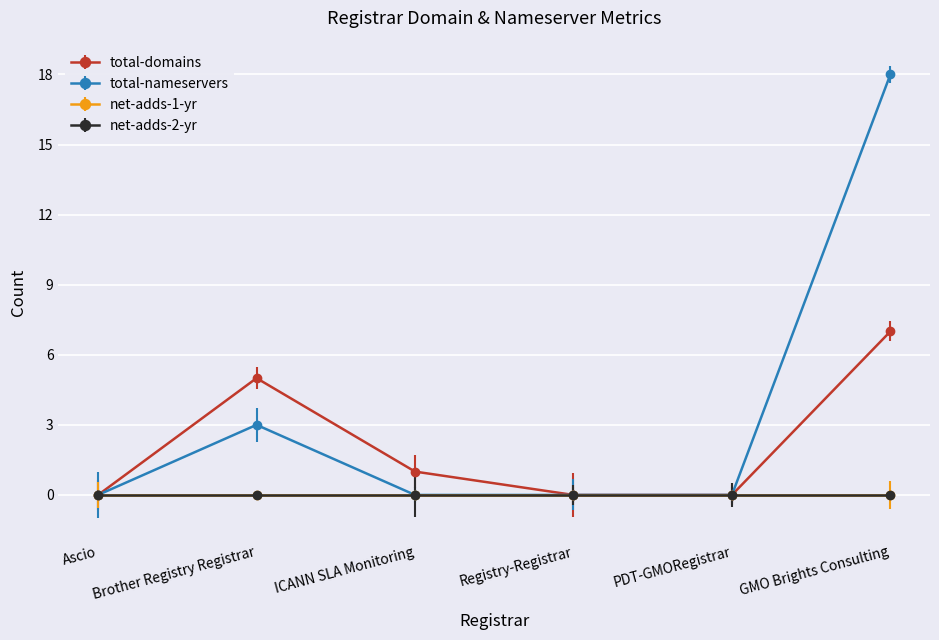

Is this an area chart (filled region under the line)?

No